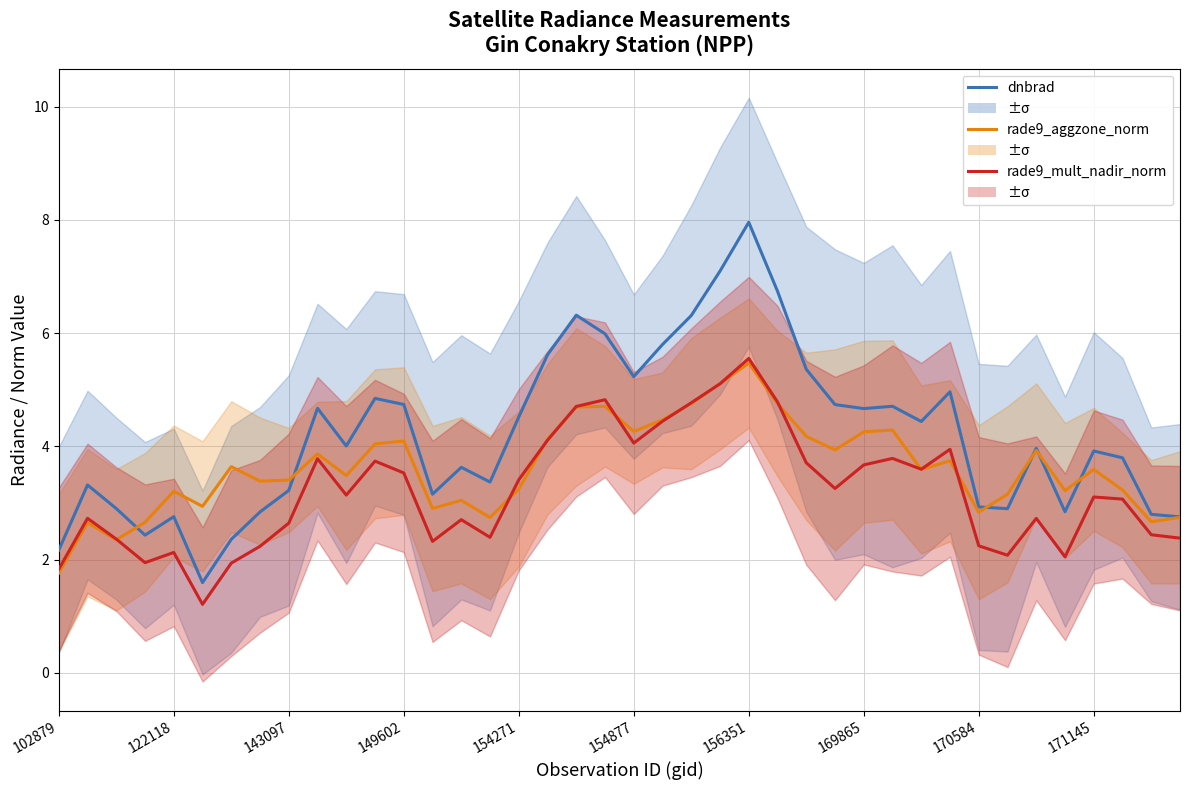

How many values in the dnbrad series are below 4?

20